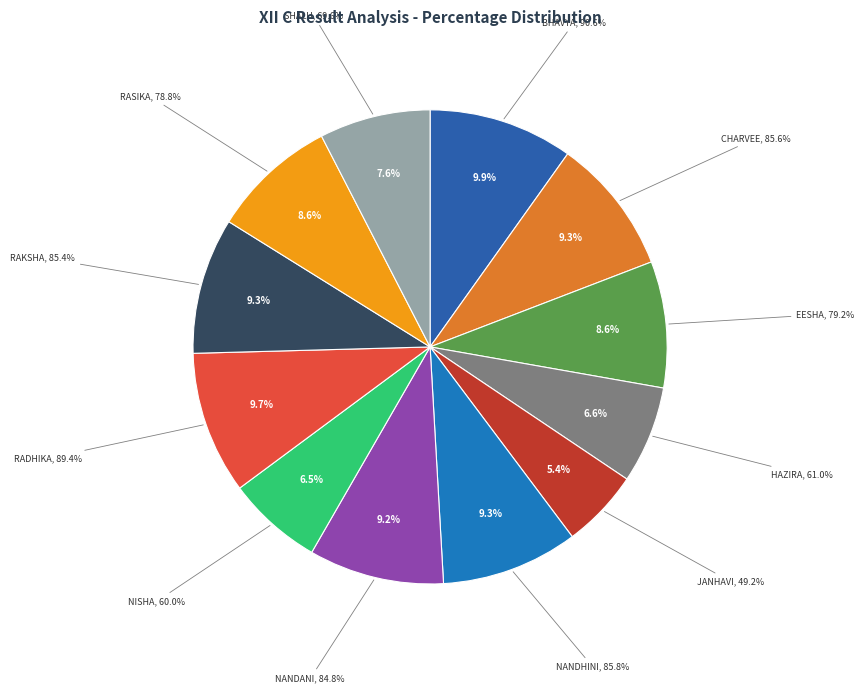

To the nearest percent, what is the combined percentage of SHALU TIWARI and CHARVEE JHA?

17%